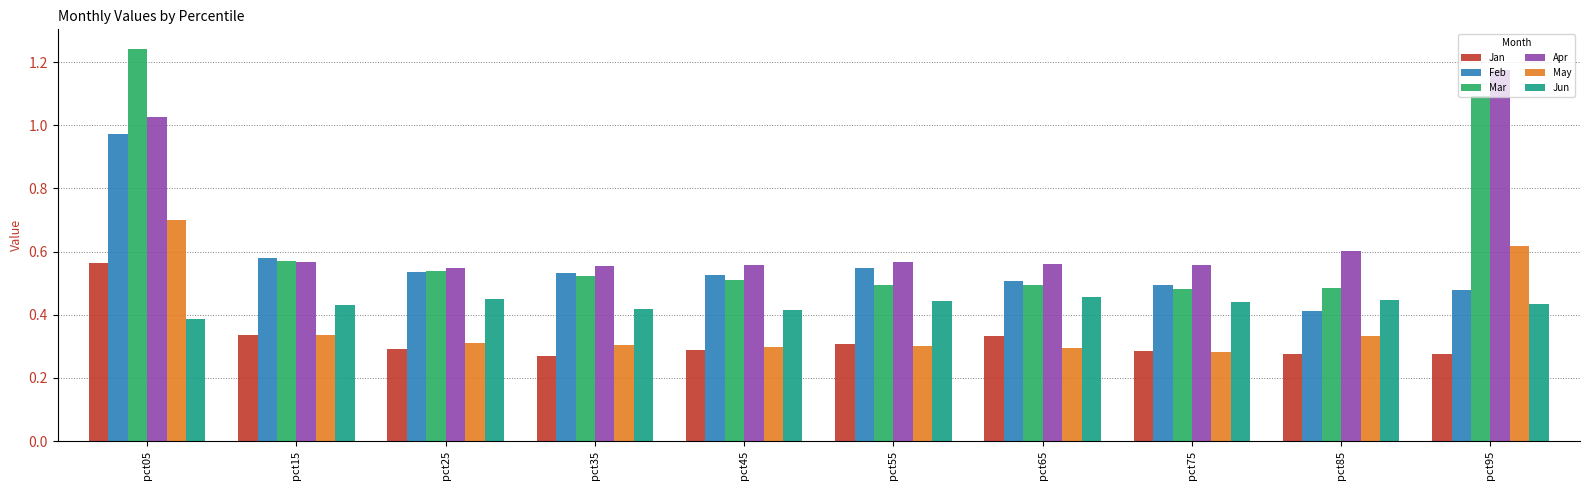

Is the value of Jun at pct65 greater than the value of Jan at pct95?

Yes